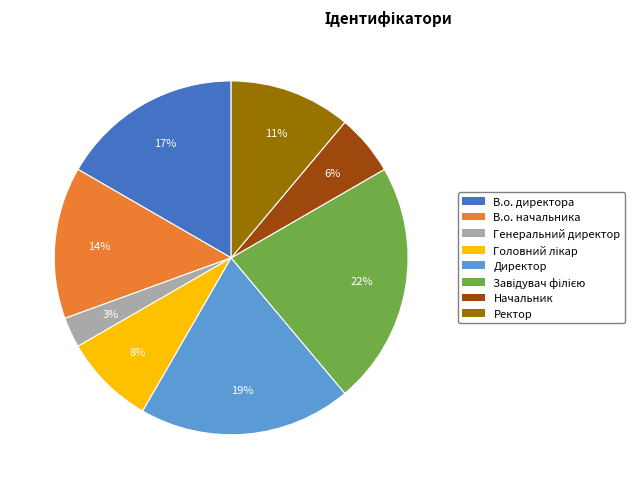

How many segments does this pie chart have?

8